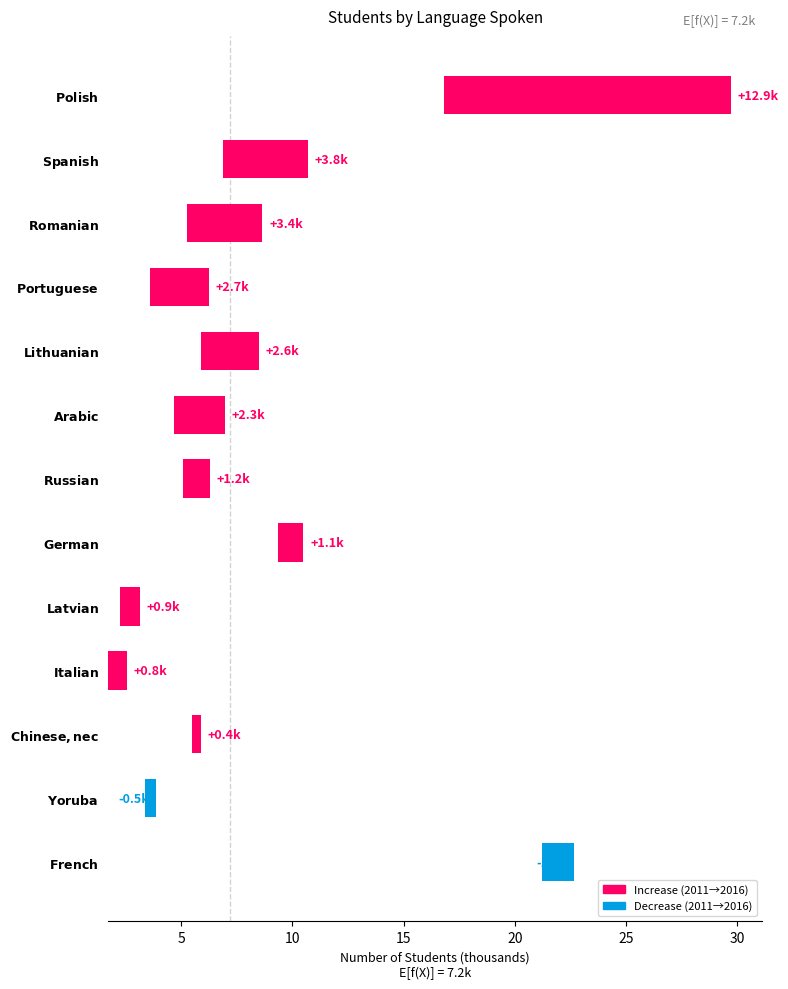

How many bars are there in total?

13